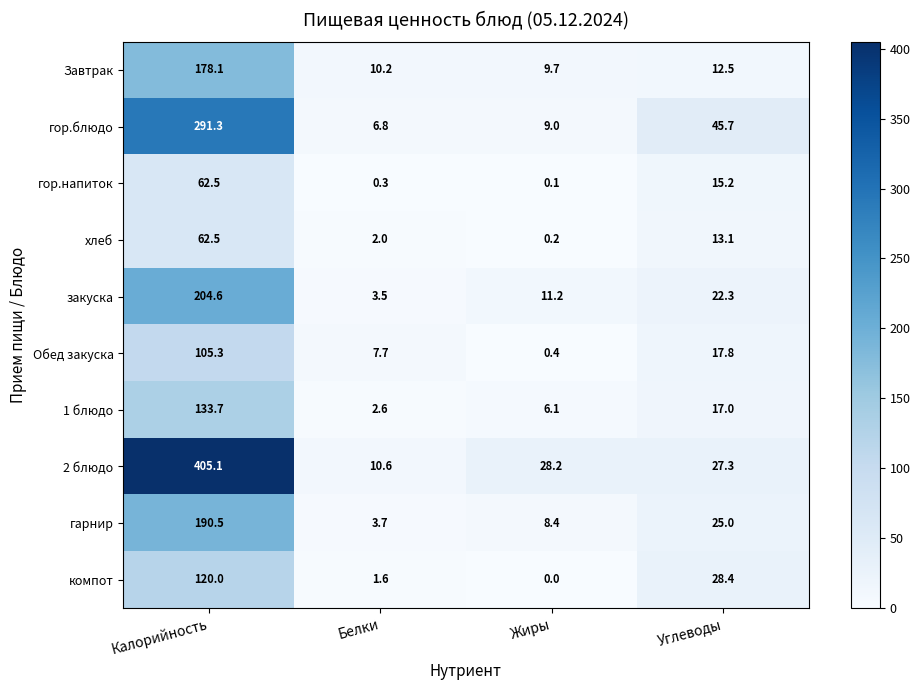

At how many categories does at least one series exceed 260?

1